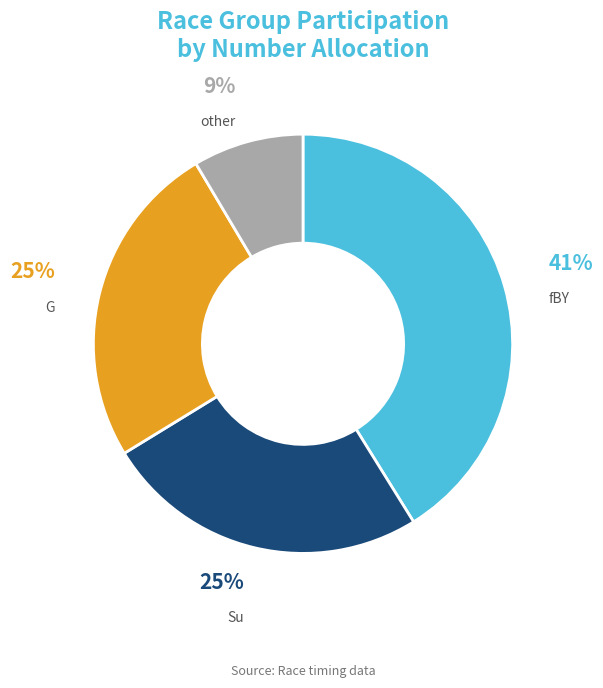

To the nearest percent, what is the average slice percentage?

25%